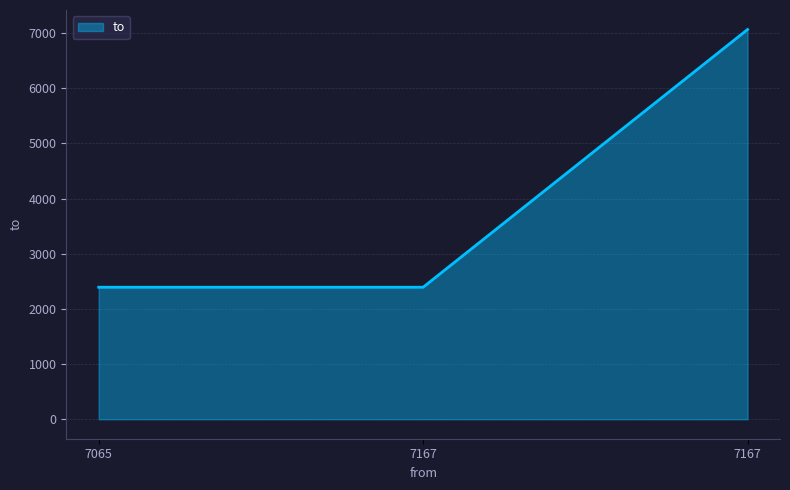

What is the sum of the values at 7167 and 7167?

9458